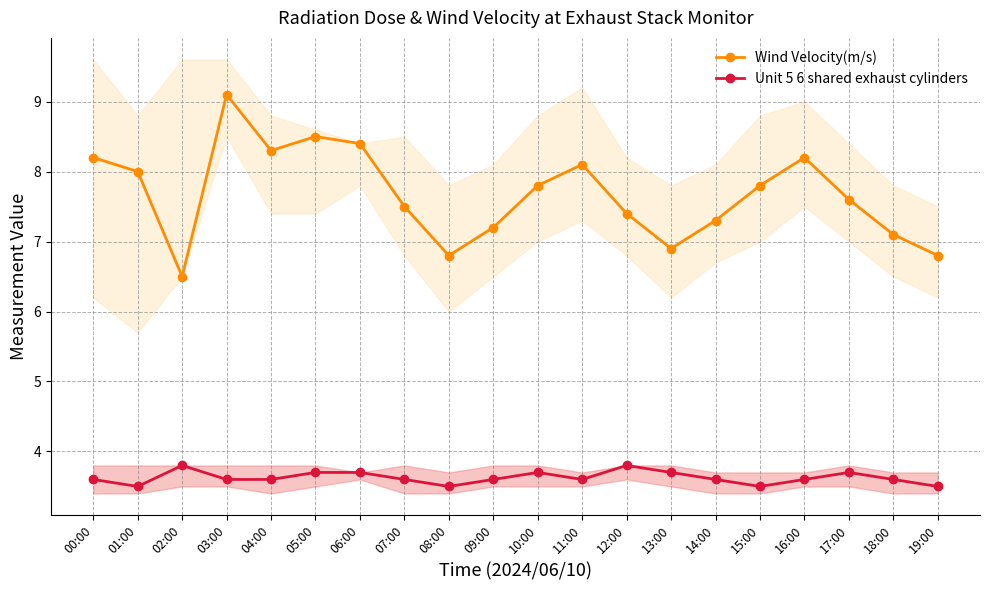

Reading right to left, extract all data points from this chart.

Wind Velocity(m/s): 6.8	7.1	7.6	8.2	7.8	7.3	6.9	7.4	8.1	7.8	7.2	6.8	7.5	8.4	8.5	8.3	9.1	6.5	8.0	8.2
Unit 5 6 shared exhaust cylinders: 3.5	3.6	3.7	3.6	3.5	3.6	3.7	3.8	3.6	3.7	3.6	3.5	3.6	3.7	3.7	3.6	3.6	3.8	3.5	3.6